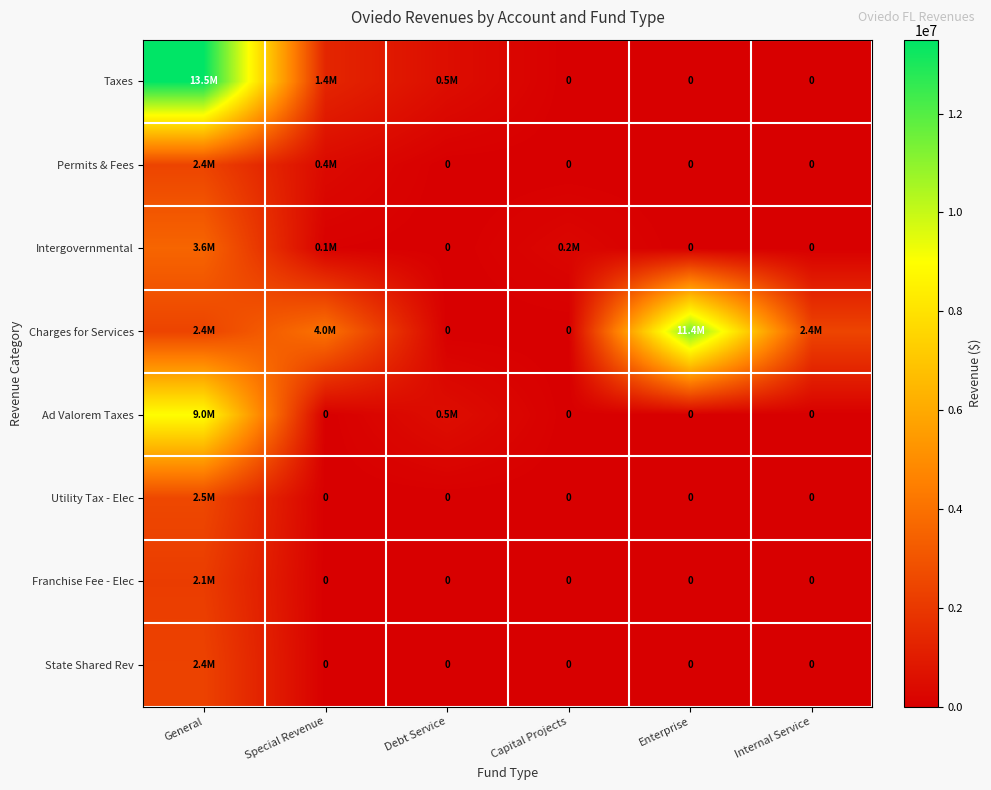

What is the maximum value for Utility Tax - Elec?

2542378